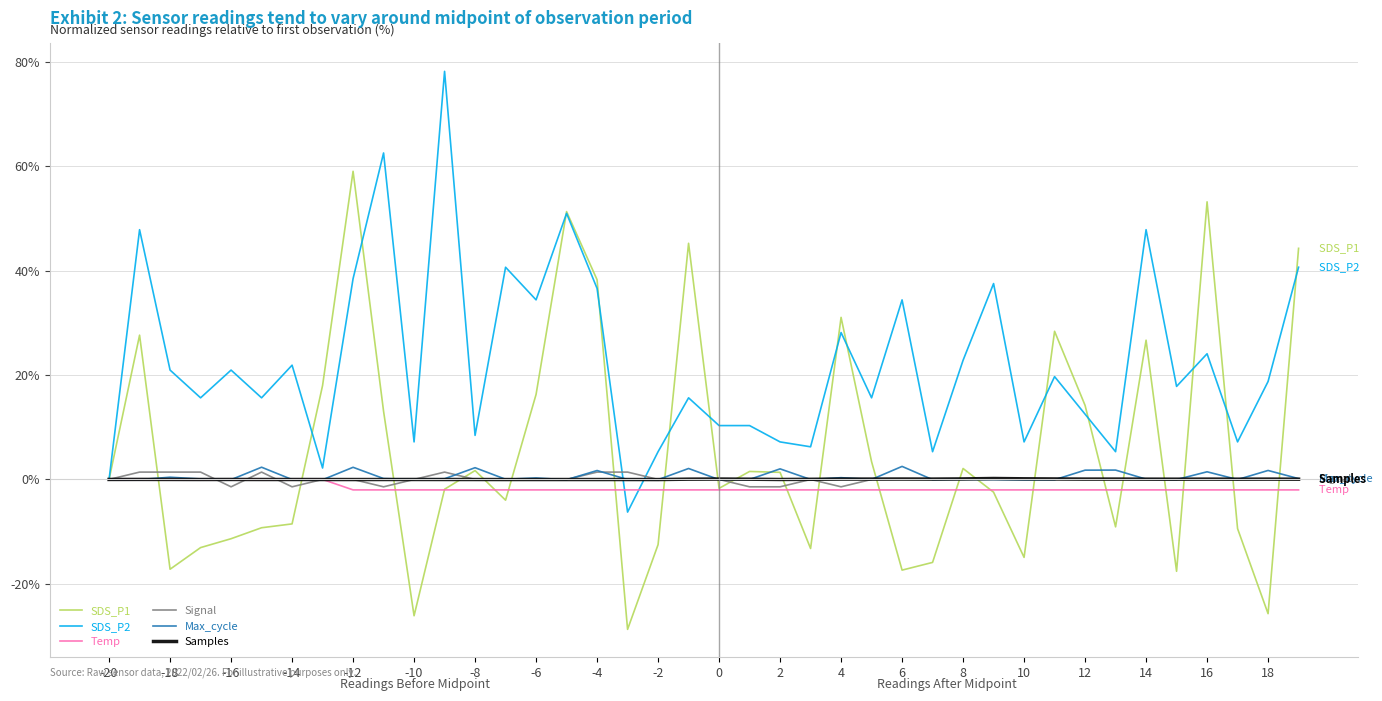

What is the greatest value displayed?

78.1